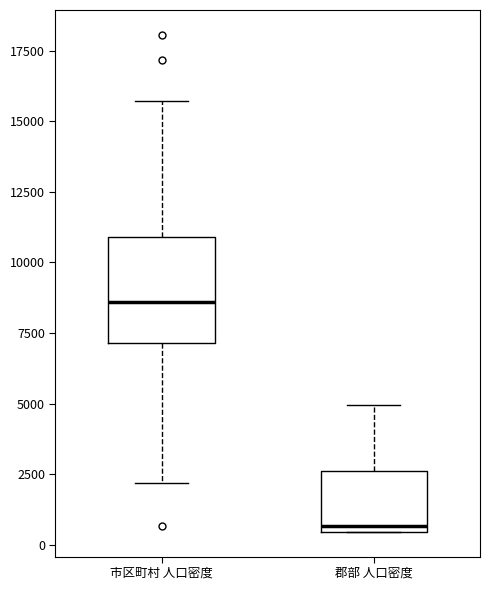

Which box's median line is the highest?

市区町村 人口密度